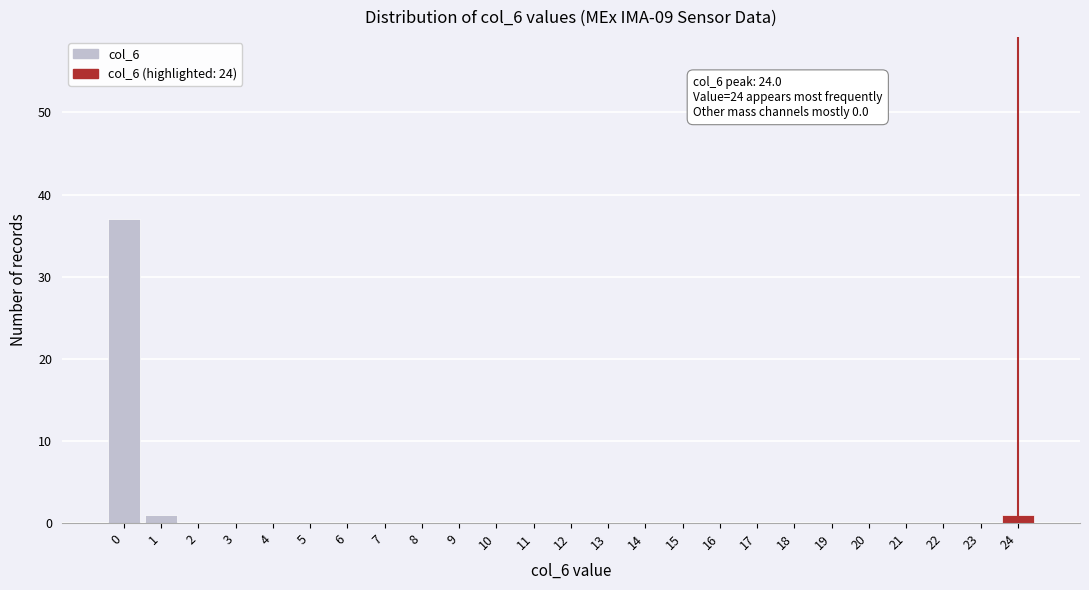

Reading left to right, extract all data points from this chart.

0=37	1=1	2=0	3=0	4=0	5=0	6=0	7=0	8=0	9=0	10=0	11=0	12=0	13=0	14=0	15=0	16=0	17=0	18=0	19=0	20=0	21=0	22=0	23=0	24=1